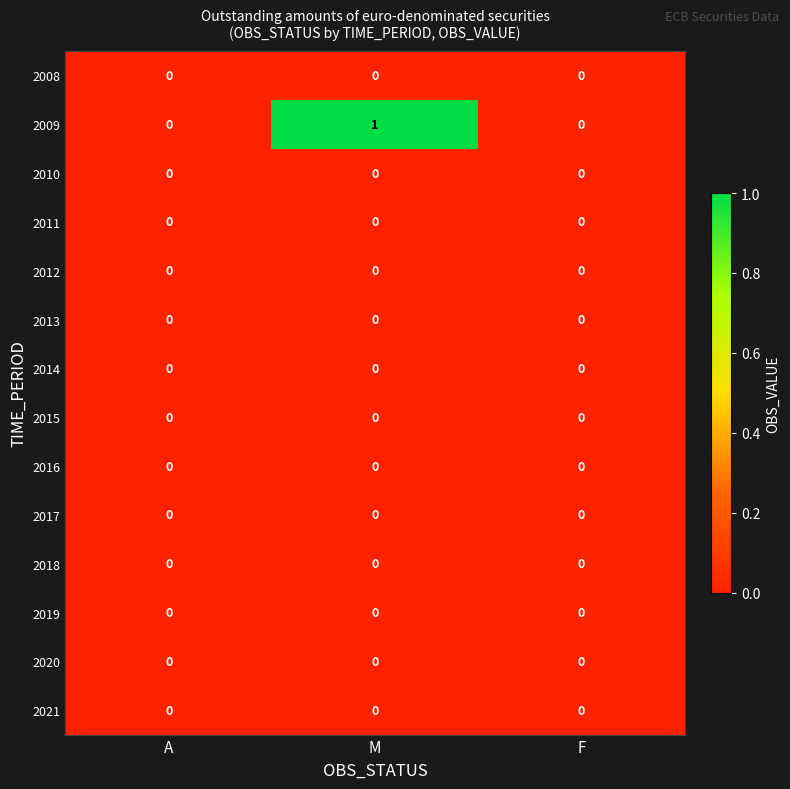

At which category is the sum across all series the highest?

M